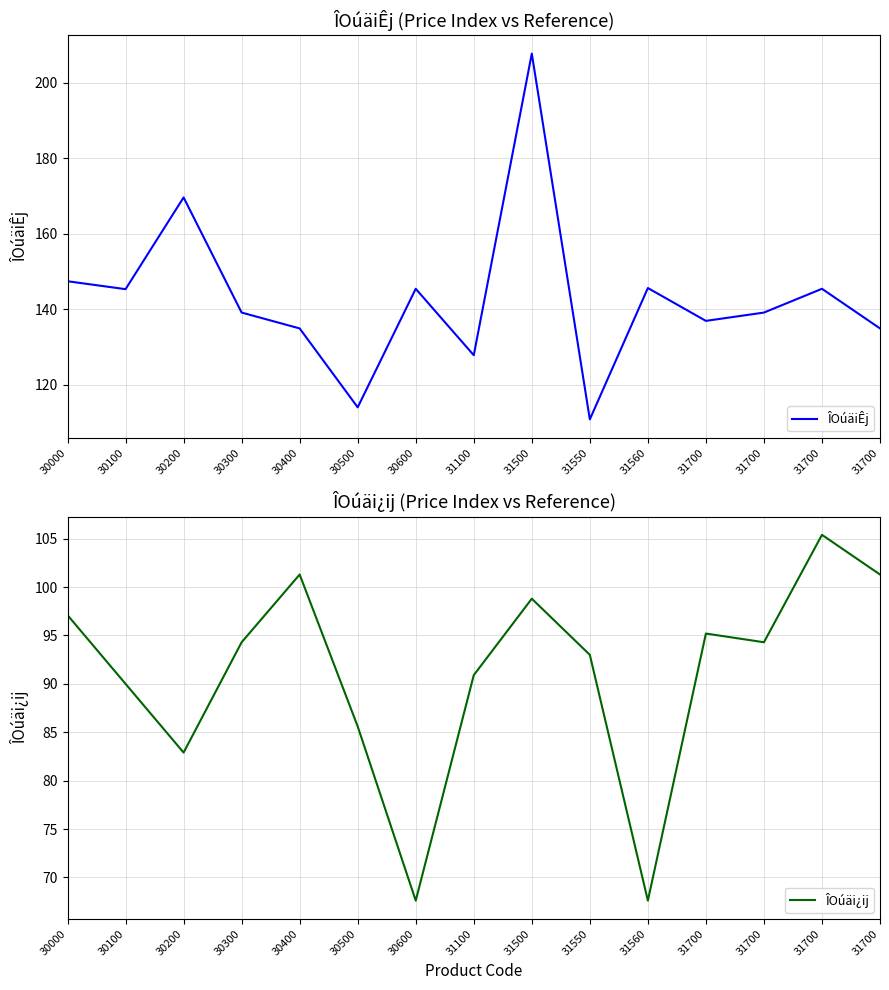

Is it true that ÎOúäi¿ij equals 26.5 at 31560?

False